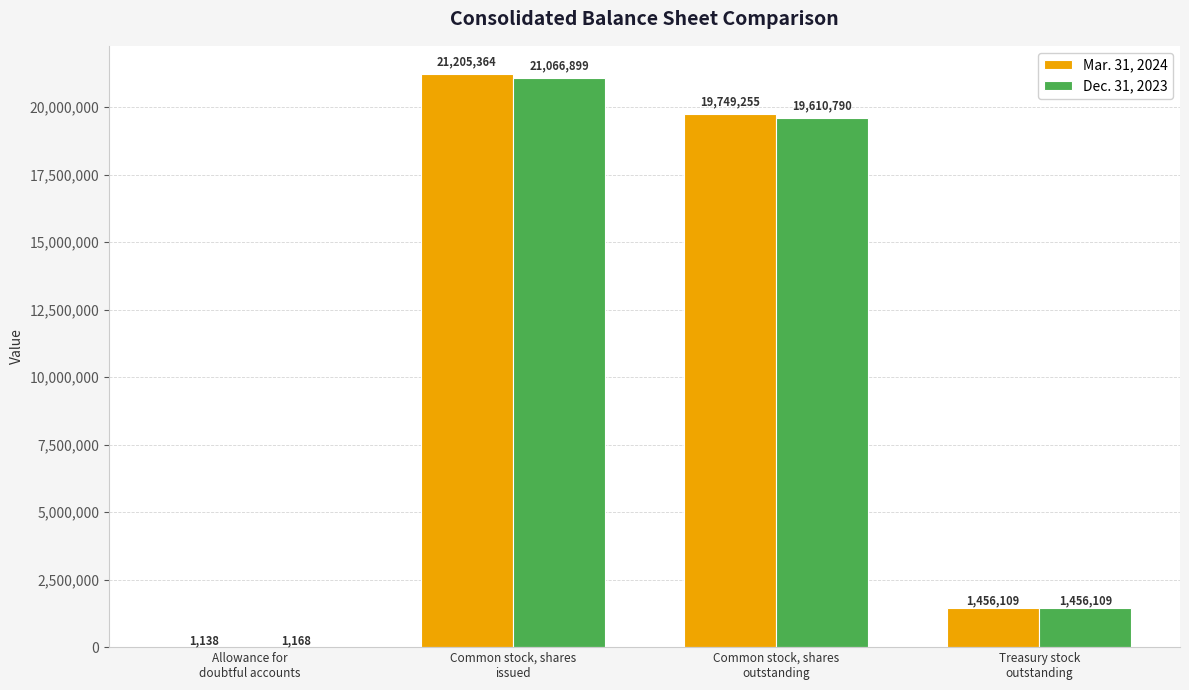

What is the average value of the Dec. 31, 2023 series?

10533742